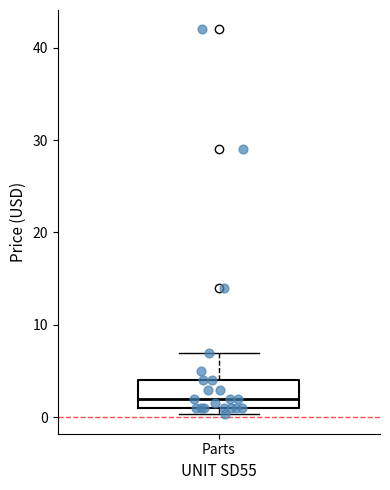

Transcribe this box plot: give where the median line is, the range the box spans, and where the two whiskers end, as read against the y-axis. The values are not printed on the chart, so give them approximately, as read against the axis.

median 2, box 1 to 4, whiskers 0 to 7